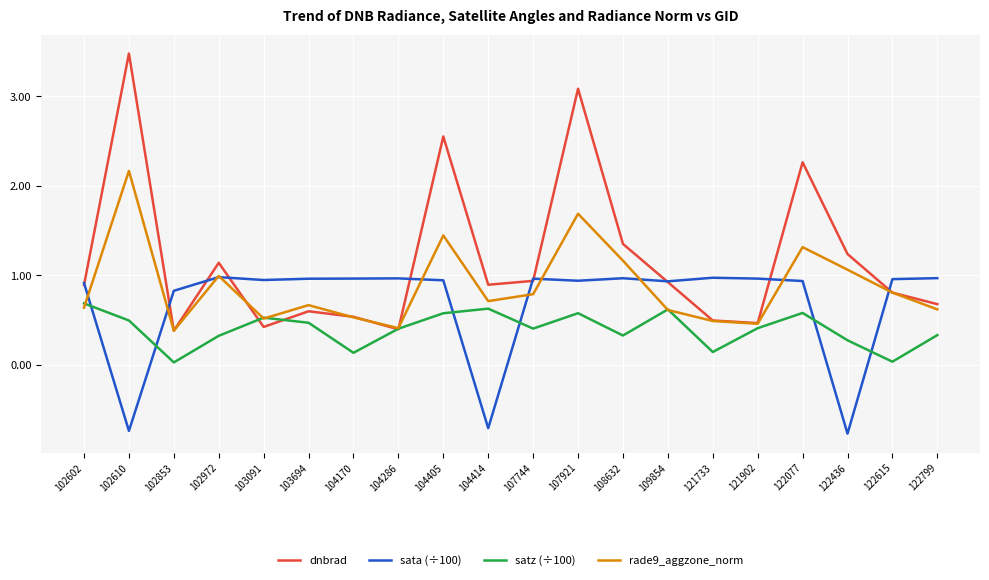

What is the maximum value shown in the chart?

3.5